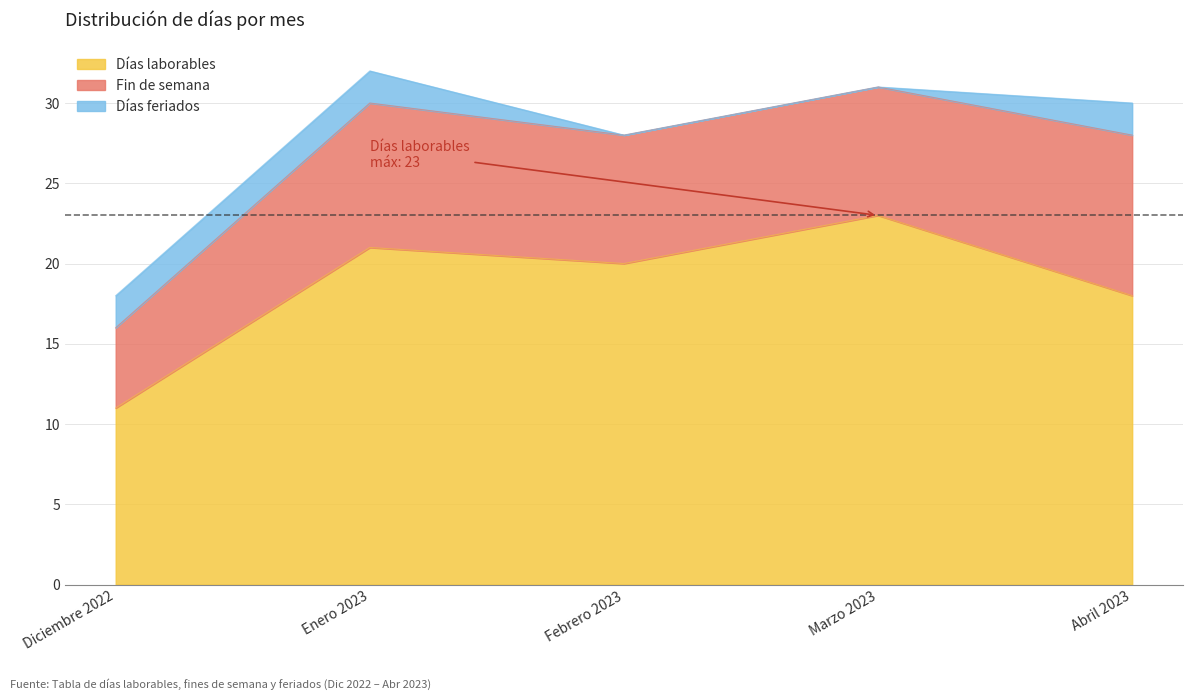

Is it true that Días laborables equals 18 at Abril 2023?

True